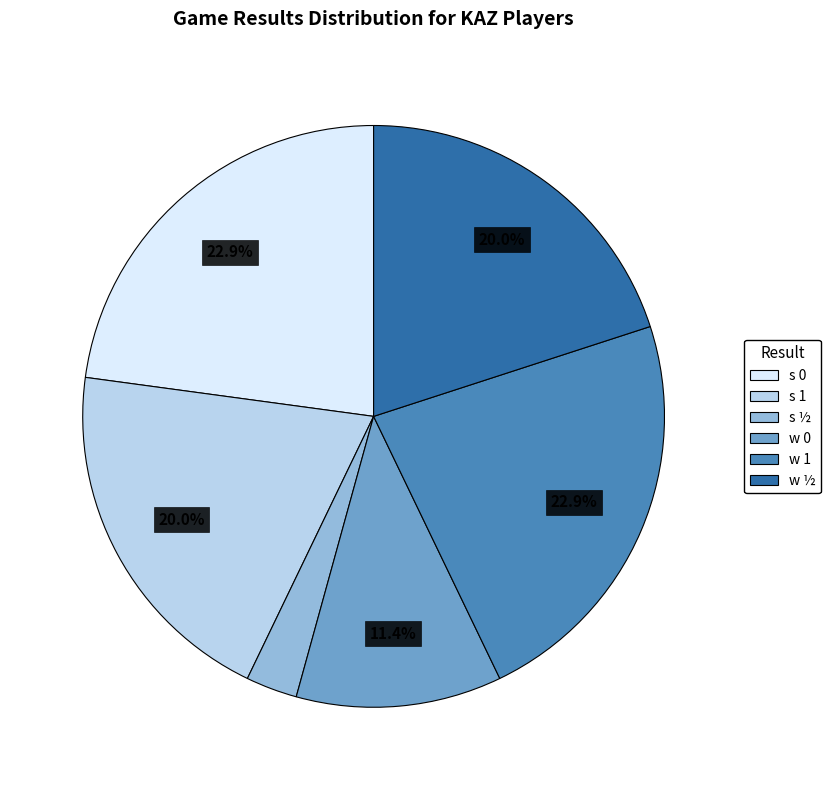

Does any single category account for the majority?

No